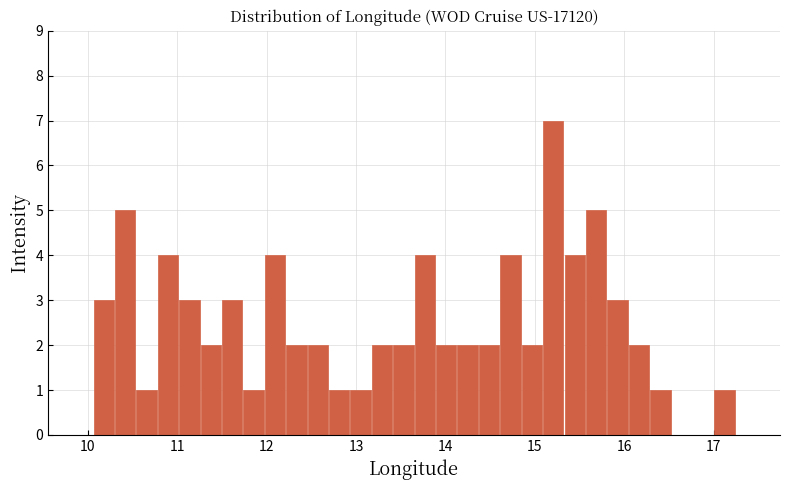

Read against the x-axis, roughly where is the centre of the tallest bar?

15.2